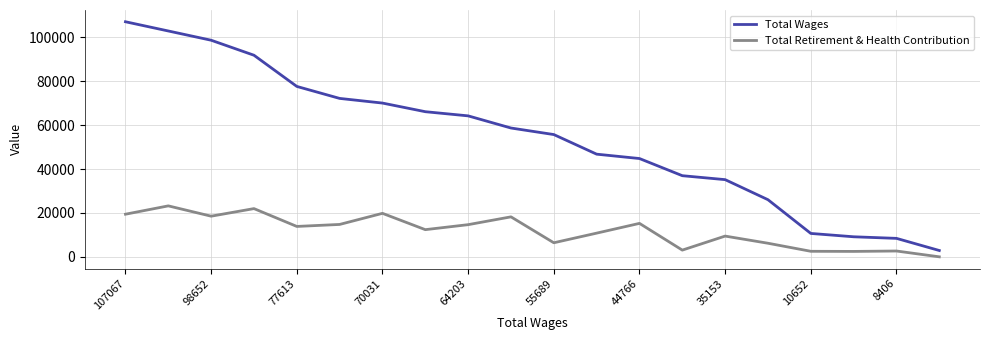

Which series has the largest range (max minus min)?

Total Wages